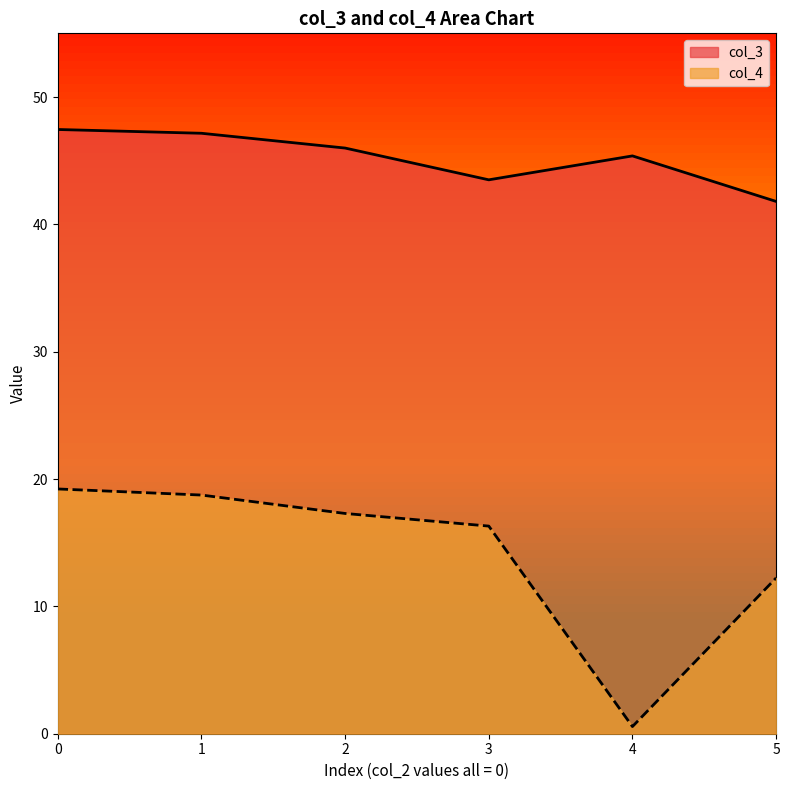

Count the number of data series in this chart.

2